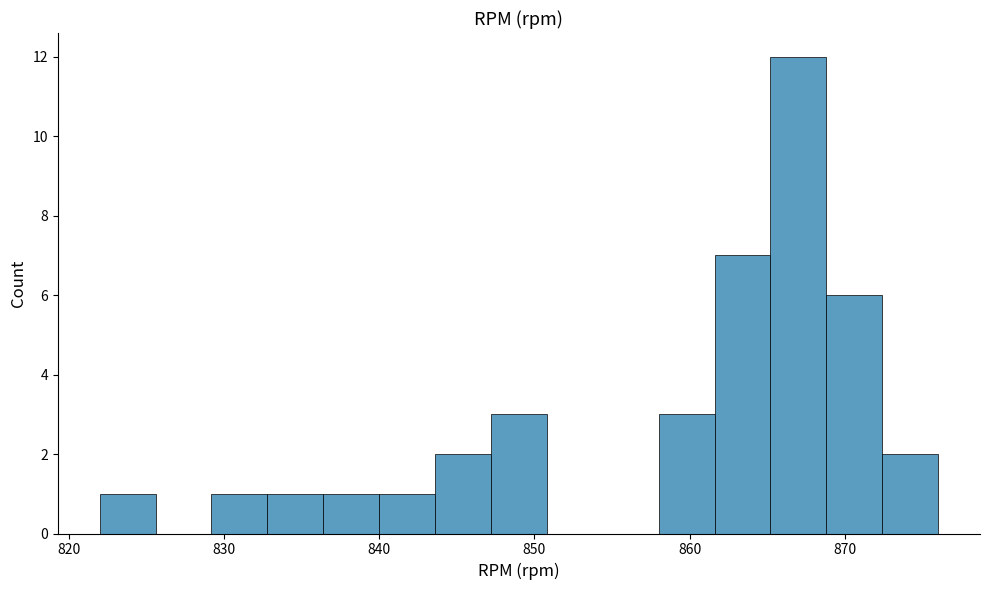

Around what value on the x-axis is the tallest bar? Give the approximate position of its centre, as read against the axis.

867